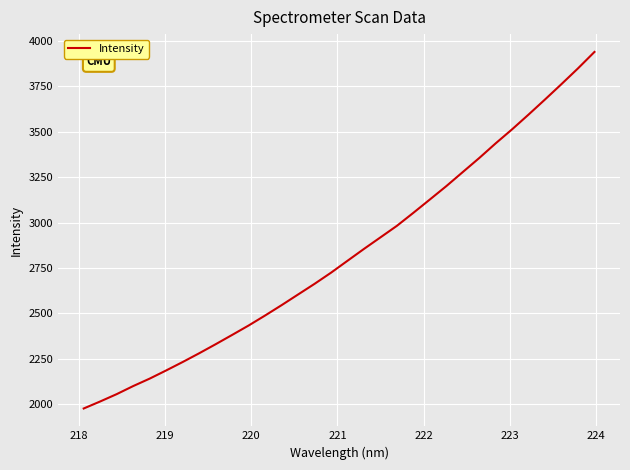

What is the greatest value displayed?

3939.2